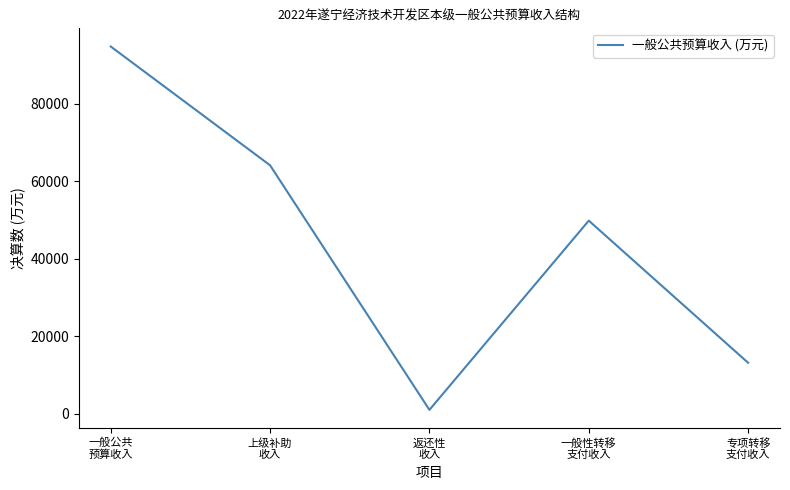

At which category does the data reach its first local peak?

一般性转移
支付收入